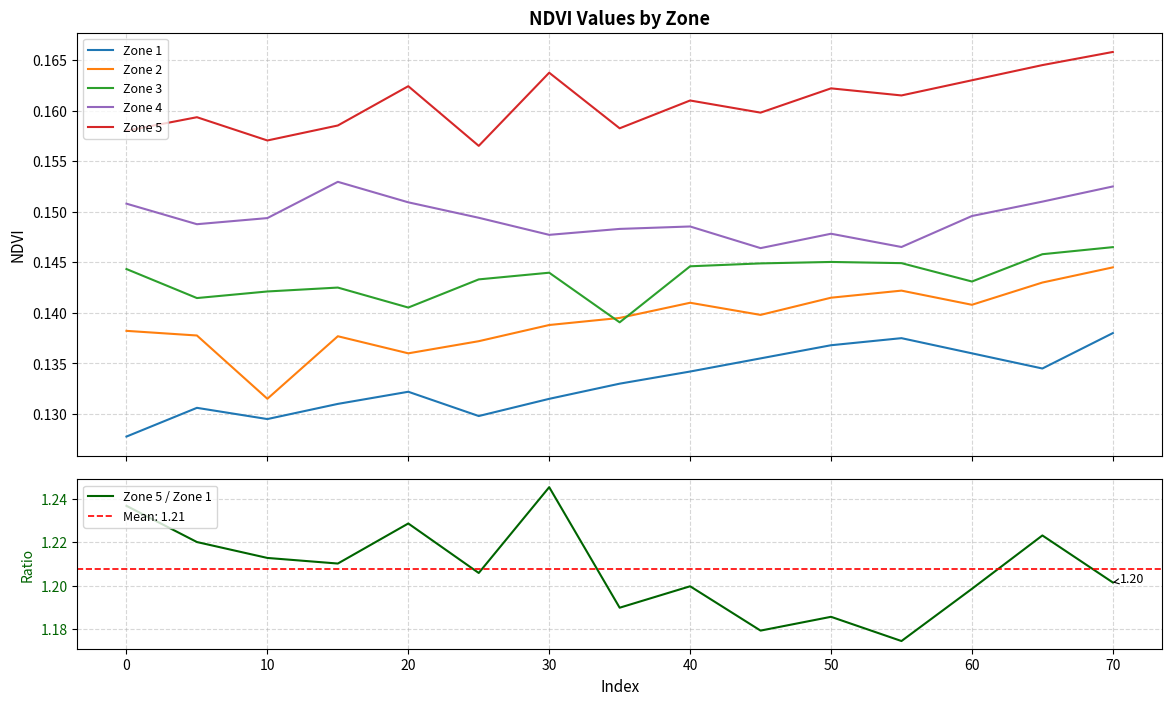

True or false: Zone 5 and Zone 1 intersect in this chart.

False